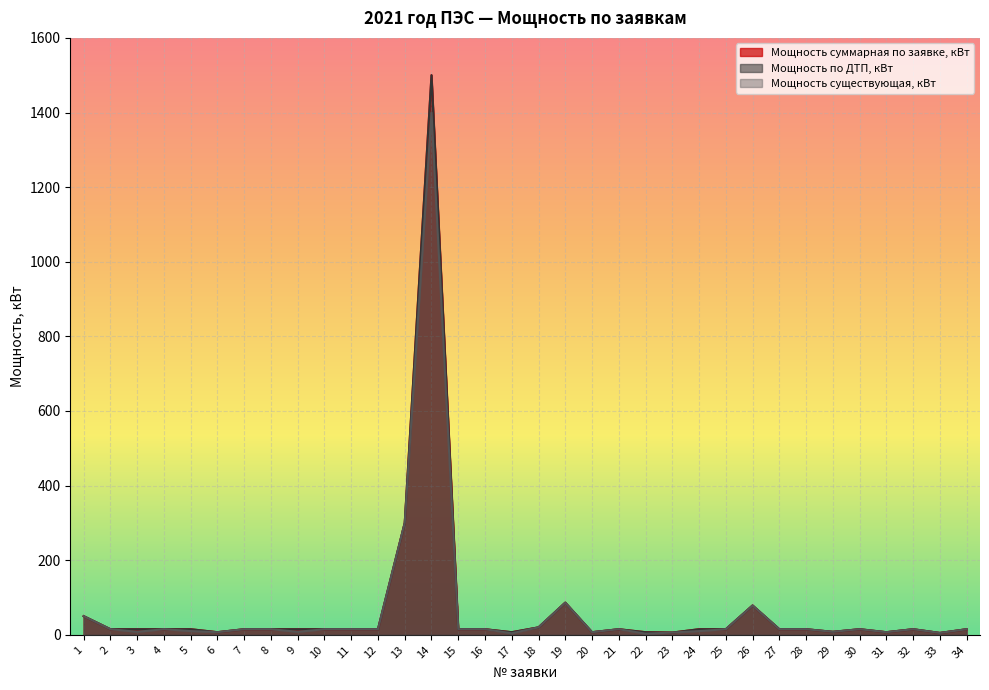

Does the chart display data point markers on the line(s)?

No